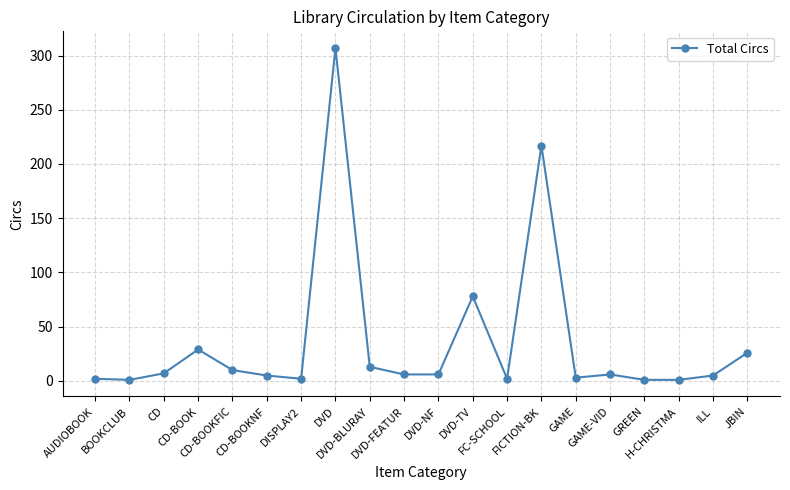

What is the label of the 9th point from the right?

DVD-TV